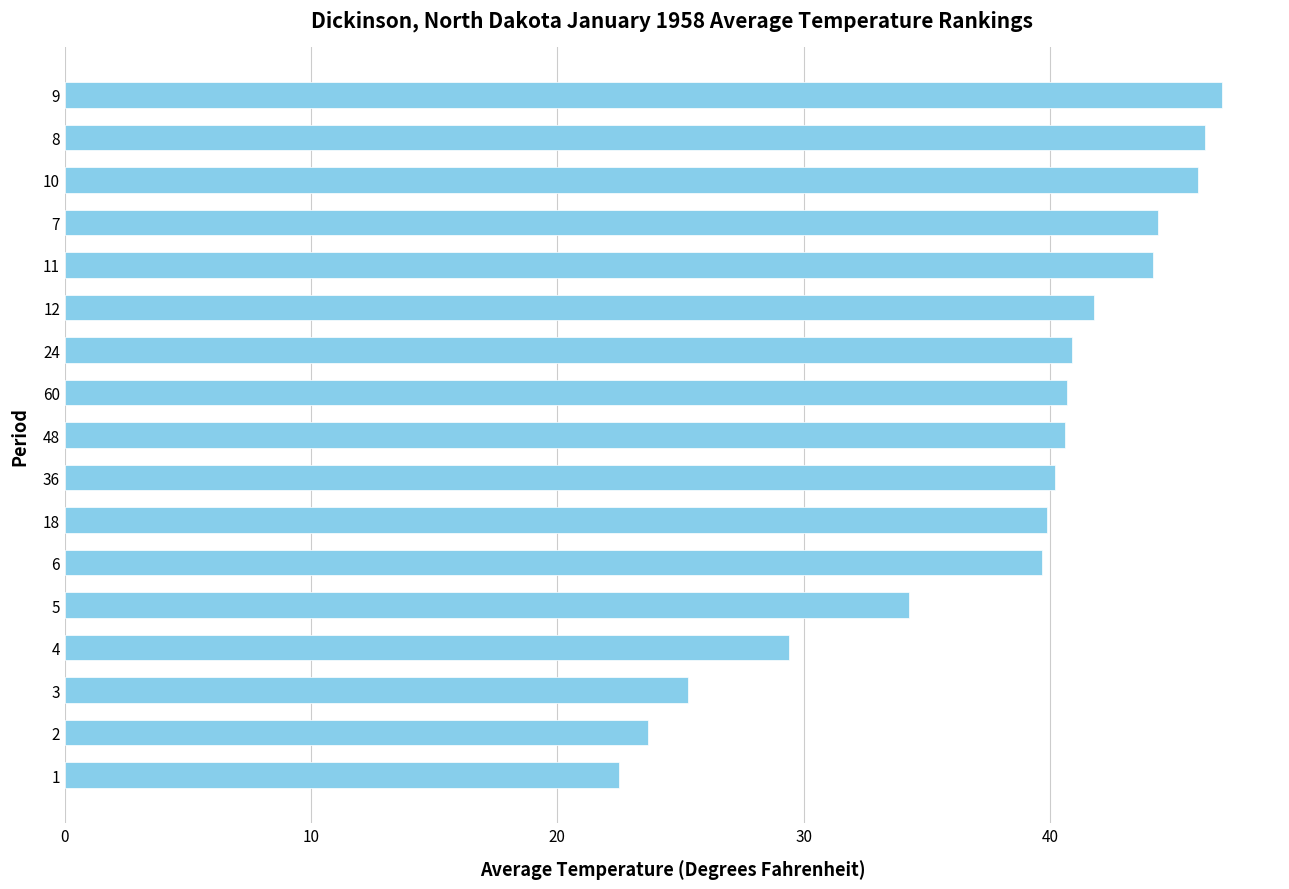

What is the greatest value displayed?

47.0